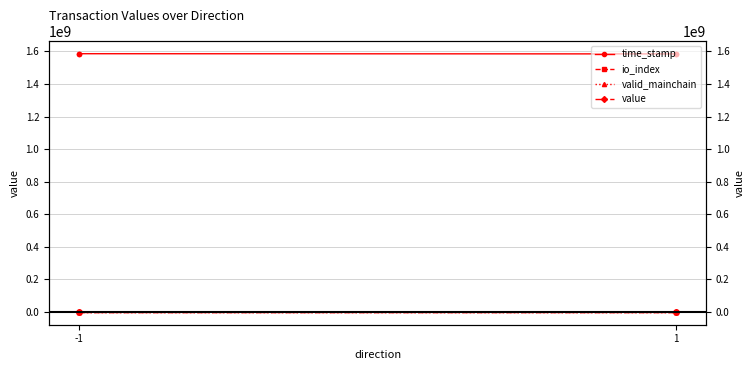

True or false: io_index and time_stamp cross at least once.

False